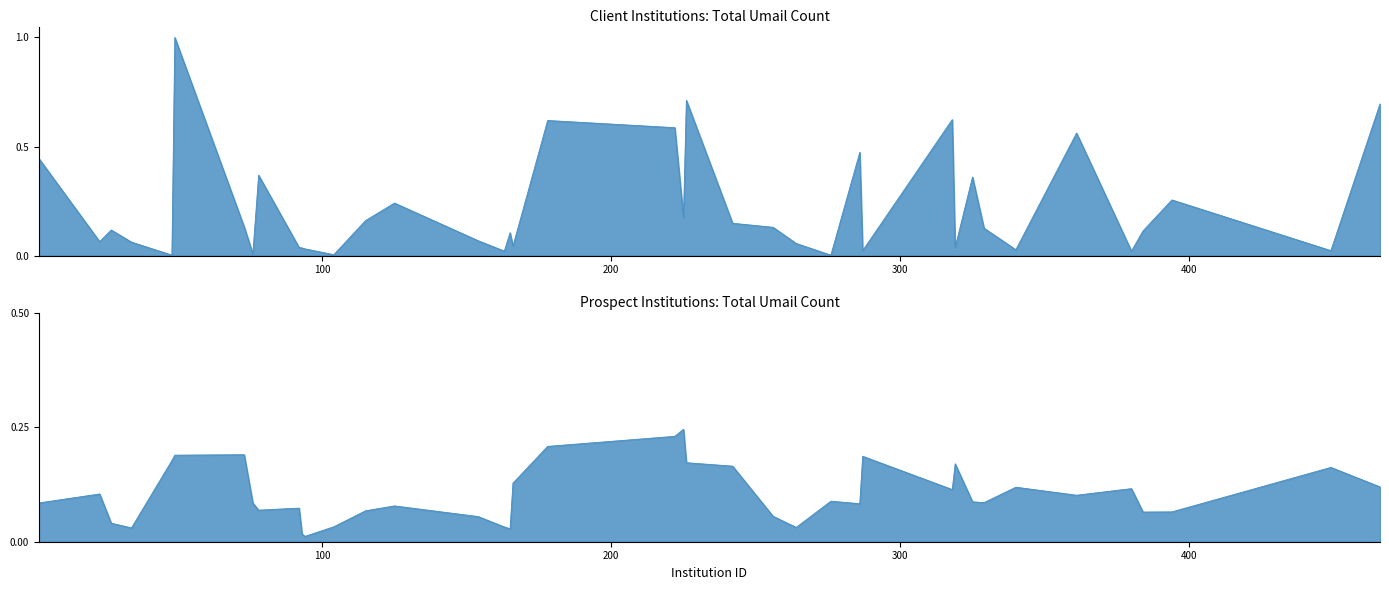

Does the chart display data point markers on the line(s)?

No